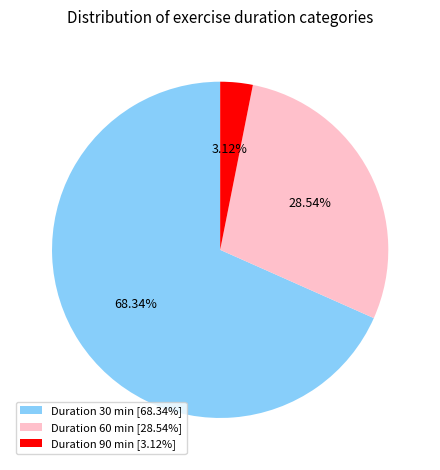

Which category accounts for the majority?

Duration 30 min [68.34%]